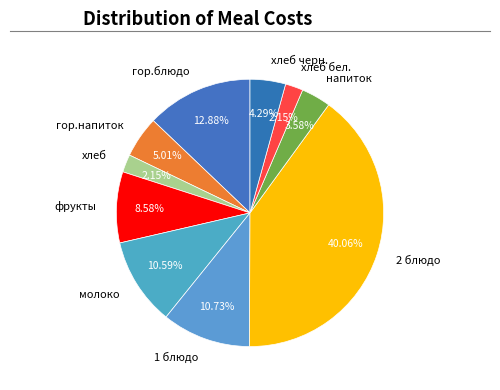

Does хлеб represent more than half of the total?

No